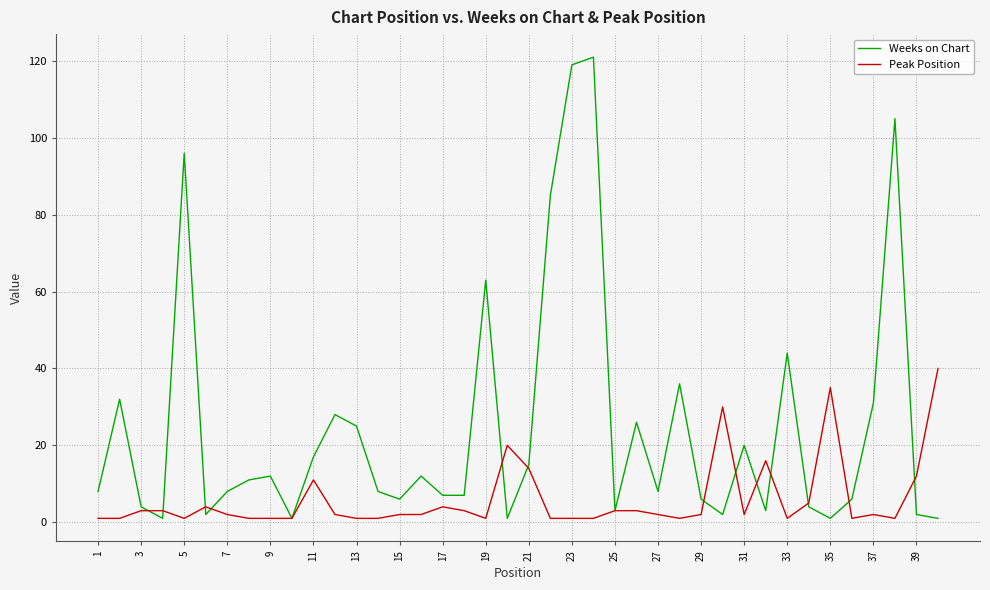

What is the highest value of the Weeks on Chart series?

121